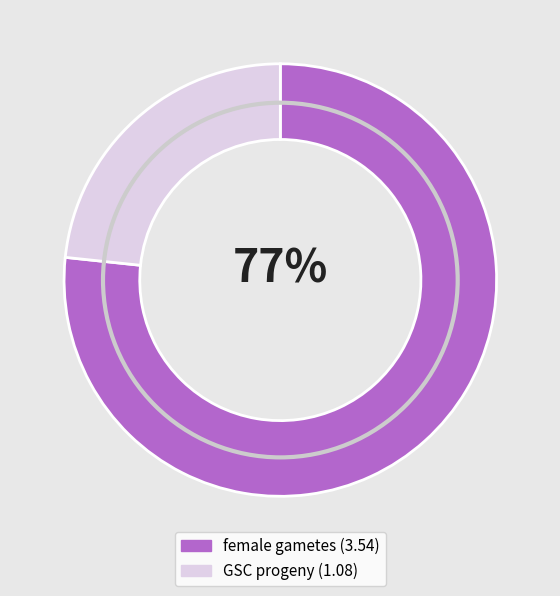

What is the majority slice?

female gametes